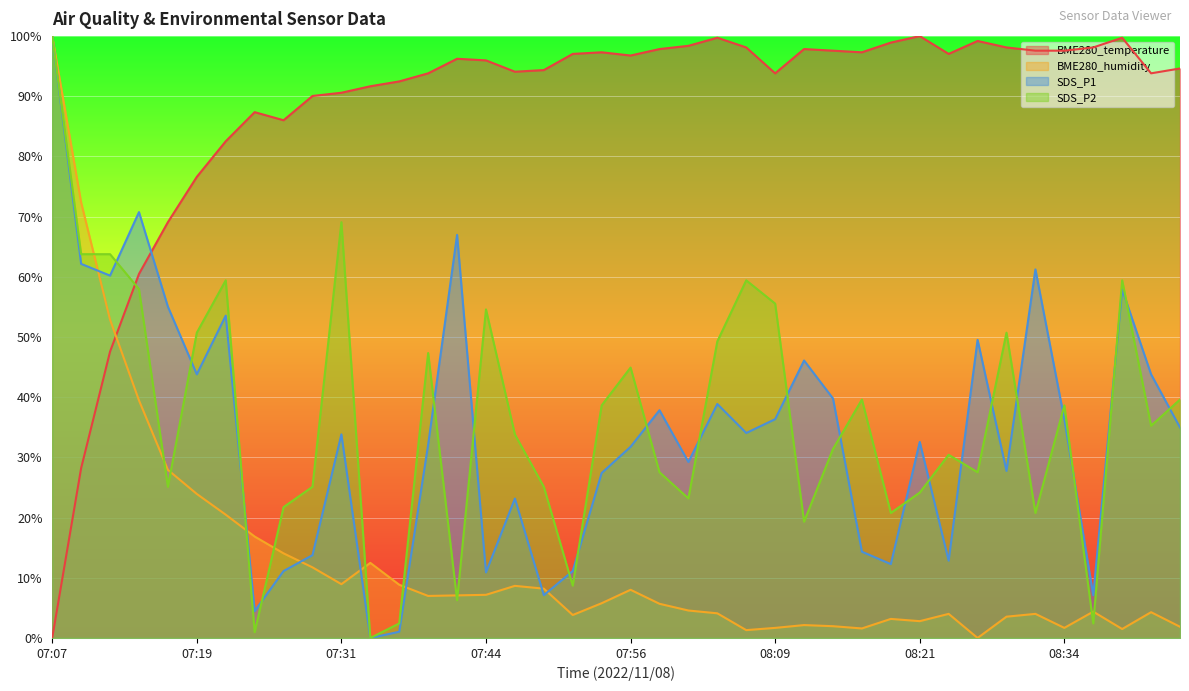

What is the difference between the BME280_temperature values at 08:44 and 08:36?

3.5